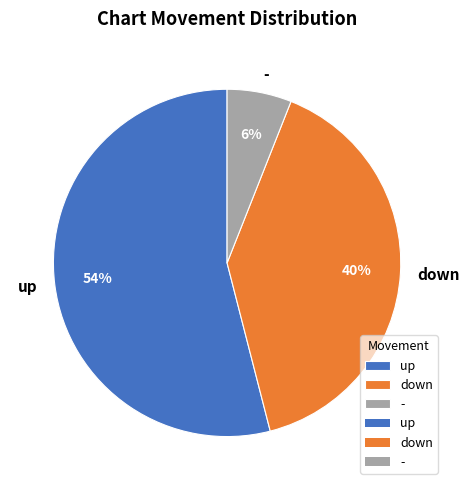

Rank the categories by value from lowest to highest.

-, down, up